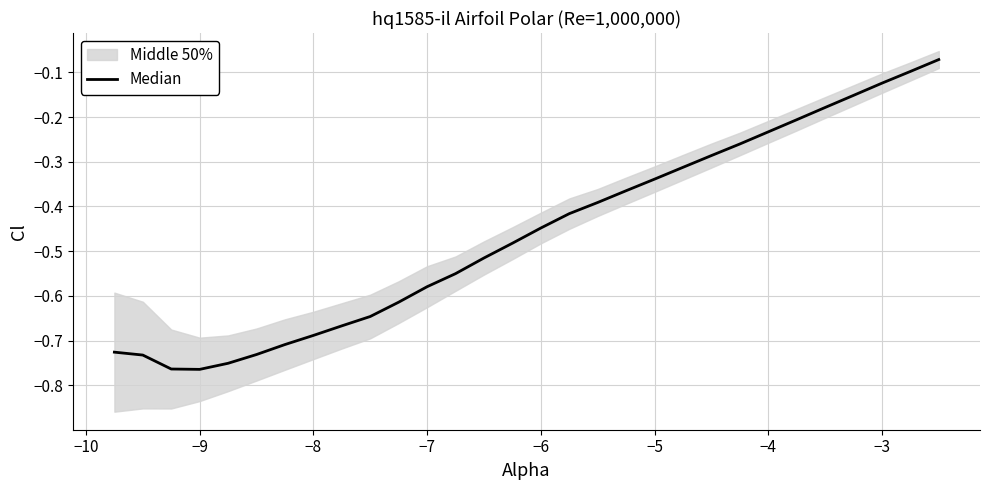

Reading right to left, what are all the values shown in this chart?

-0.1	-0.1	-0.1	-0.2	-0.2	-0.2	-0.2	-0.3	-0.3	-0.3	-0.3	-0.4	-0.4	-0.4	-0.4	-0.5	-0.5	-0.6	-0.6	-0.6	-0.6	-0.7	-0.7	-0.7	-0.7	-0.8	-0.8	-0.8	-0.7	-0.7